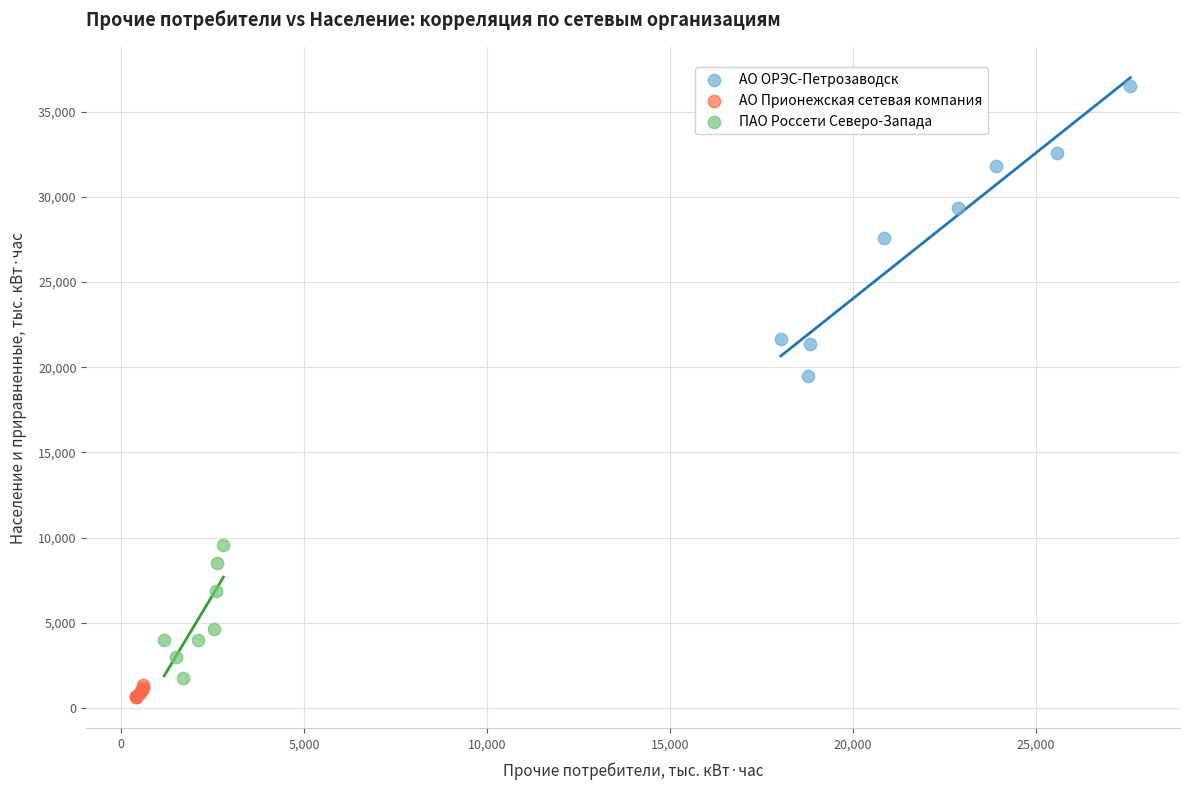

Which series reaches the minimum Y coordinate?

АО Прионежская сетевая компания